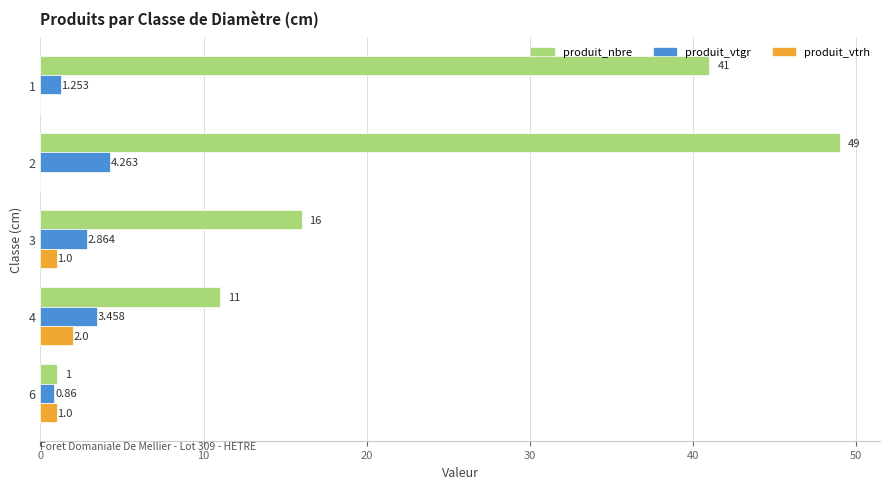

Which series has the largest total across all categories?

produit_nbre